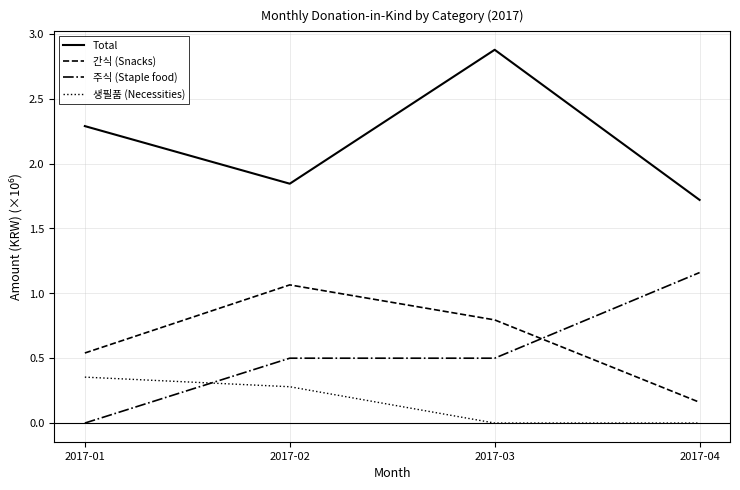

What is the difference between the maximum and minimum values in the 간식 (Snacks) series?

0.9